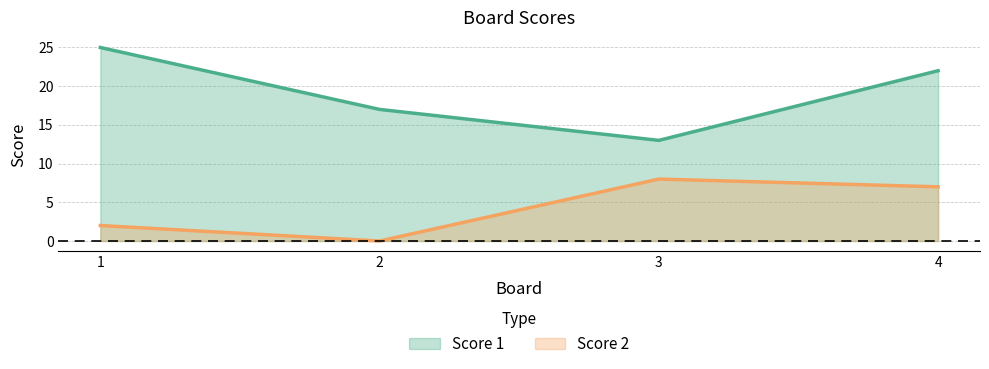

The value of Score 1 at 1 is 25. True or false?

True